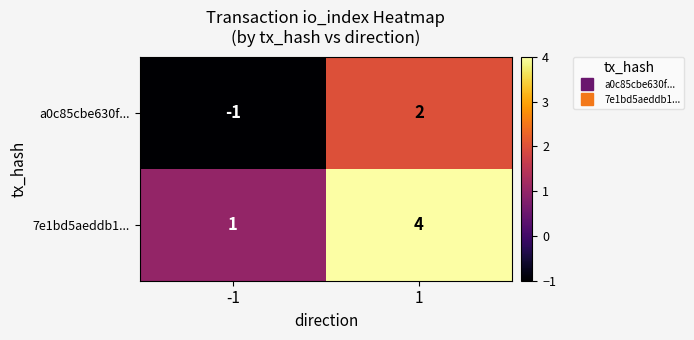

The value of 7e1bd5aeddb1... at 1 is 1. True or false?

False